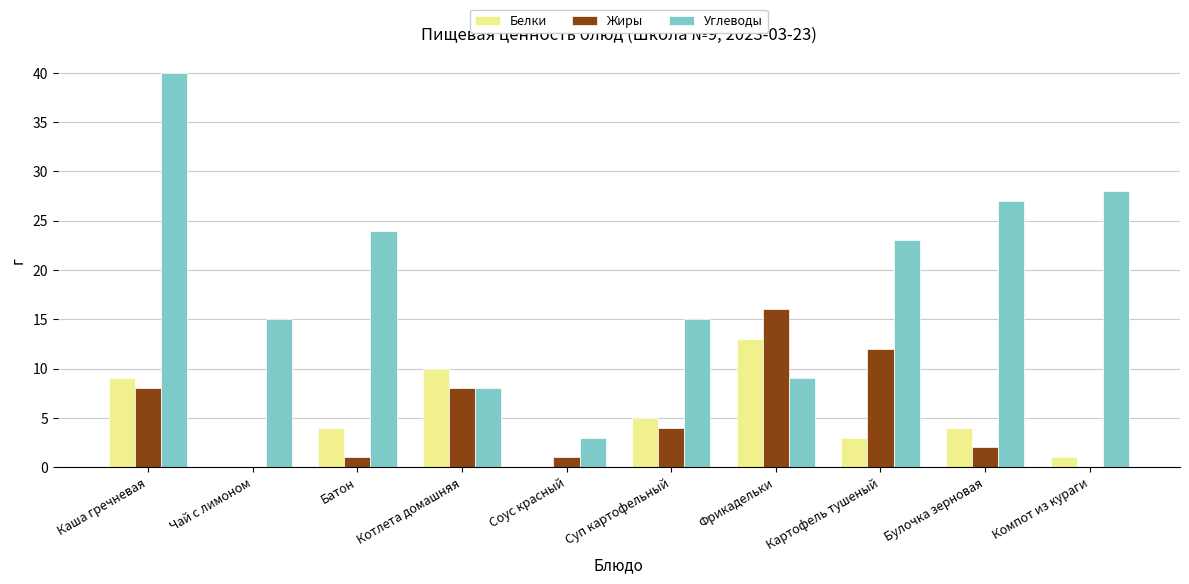

Which series has the largest range (max minus min)?

Углеводы